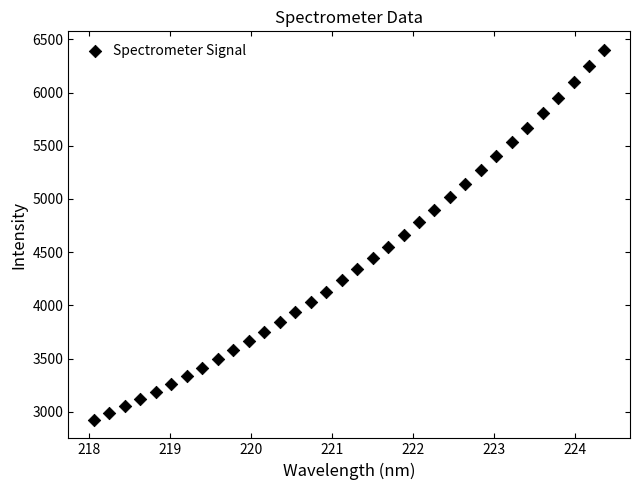

What is the range of X values (max minus min)?

6.3